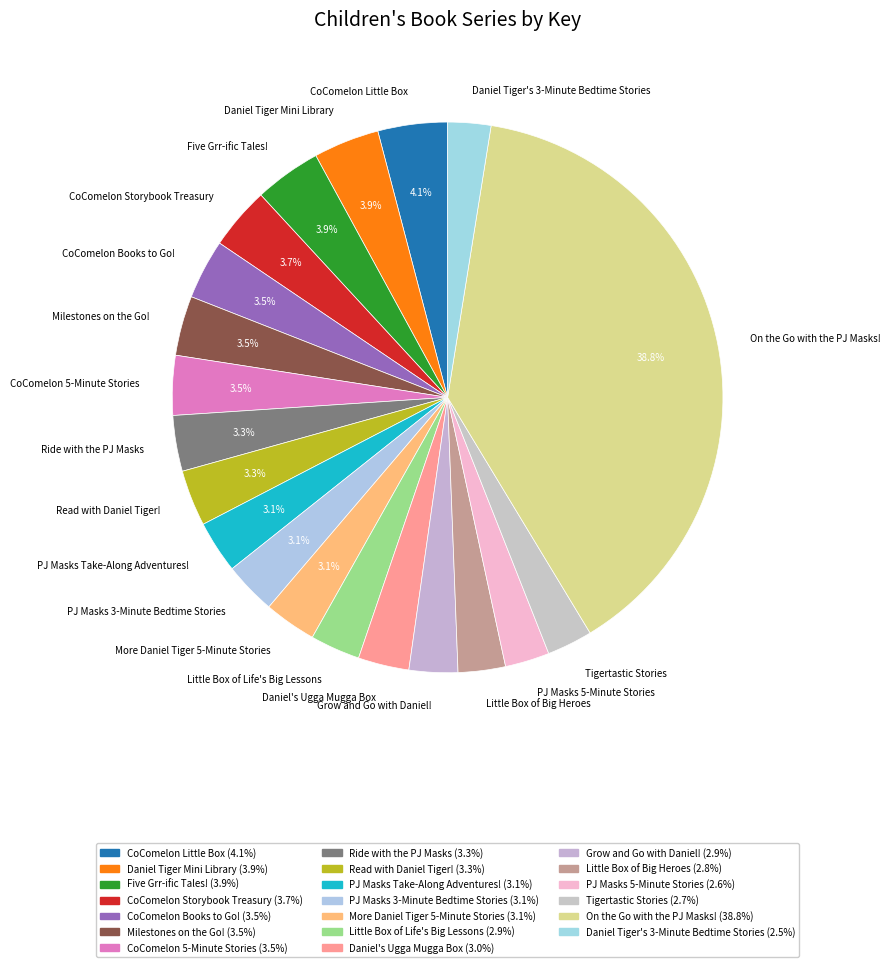

What percentage is NOT represented by CoComelon Little Box?

95.9%